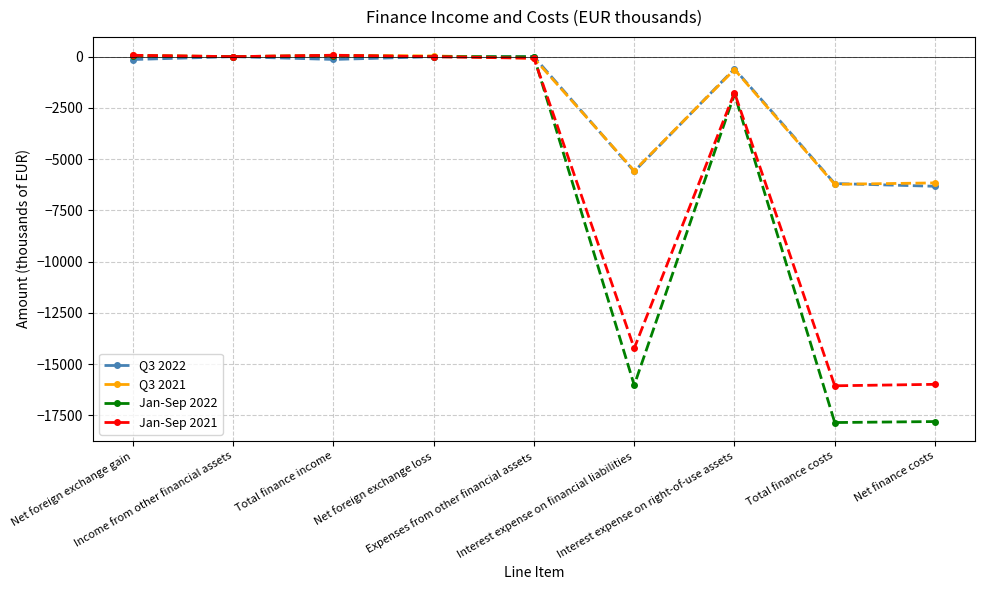

What is the minimum value for Jan-Sep 2022?

-17847